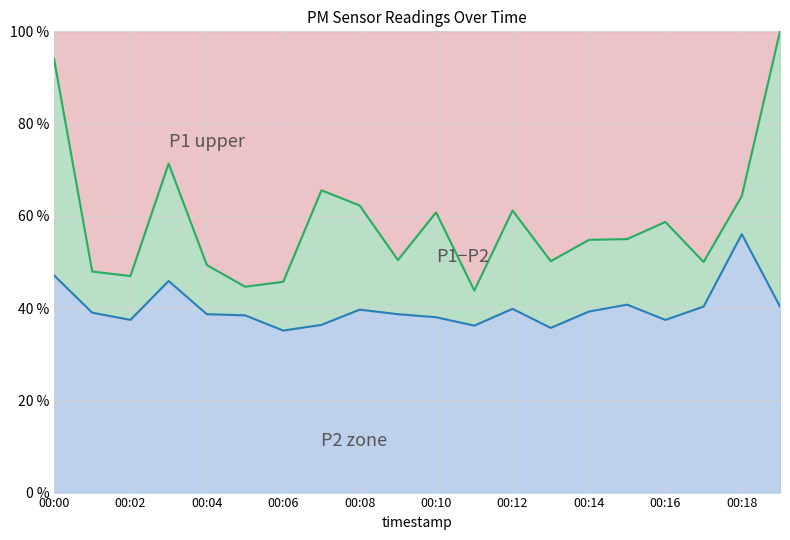

What is the spread (max minus min) of values at 00:10?

22.7